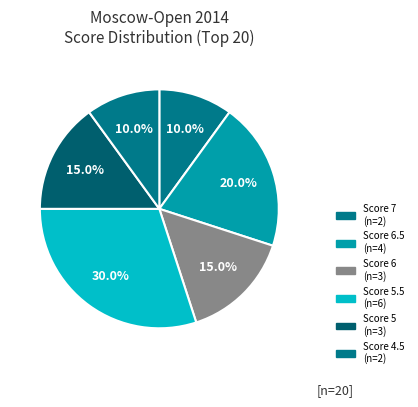

Does any single category account for the majority?

No